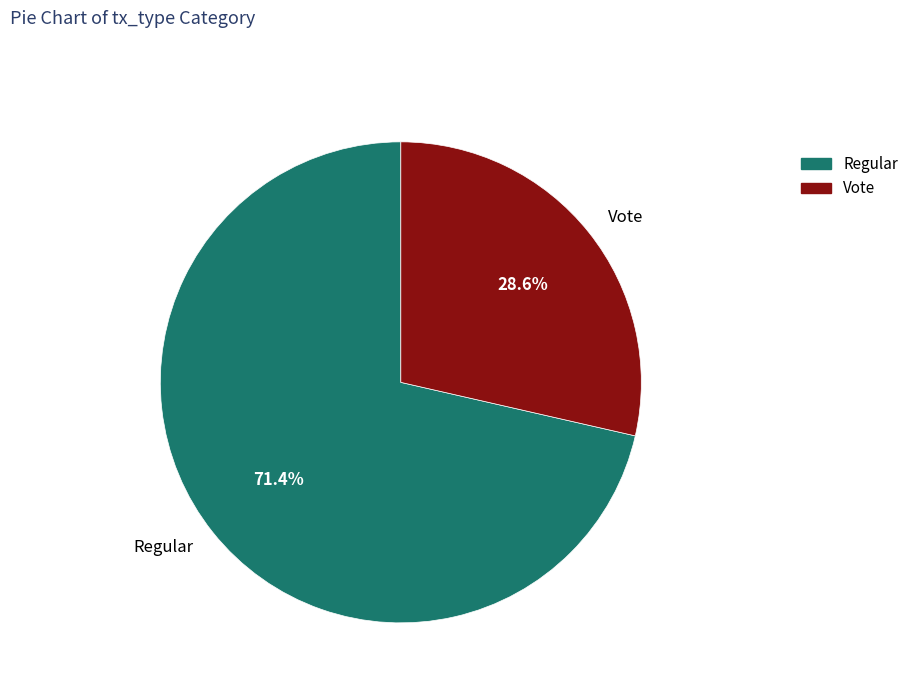

Which category has the smallest portion of the pie?

Vote